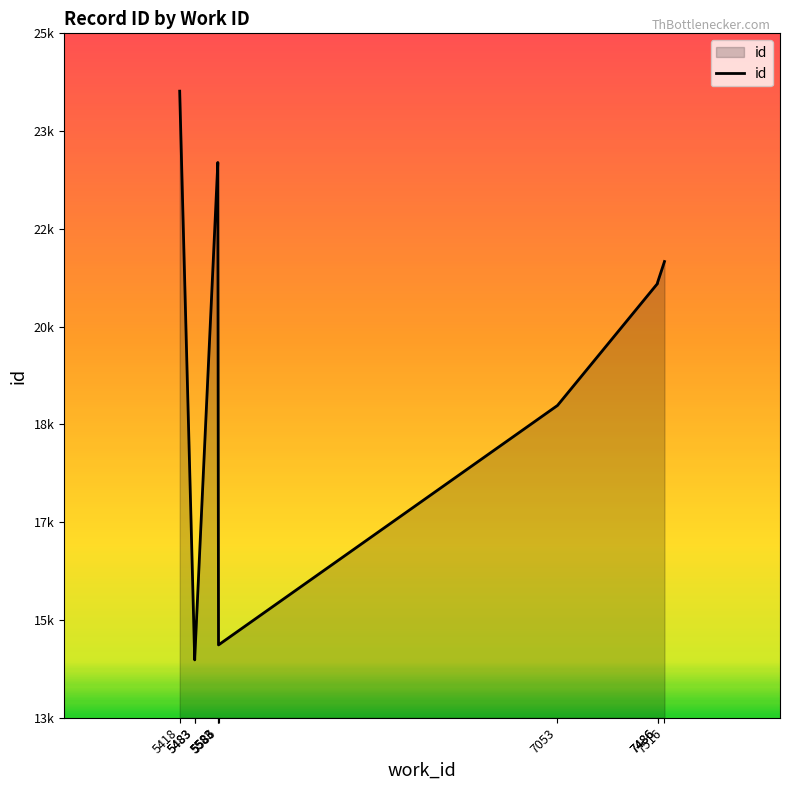

The value at 7516 is 7948. True or false?

False